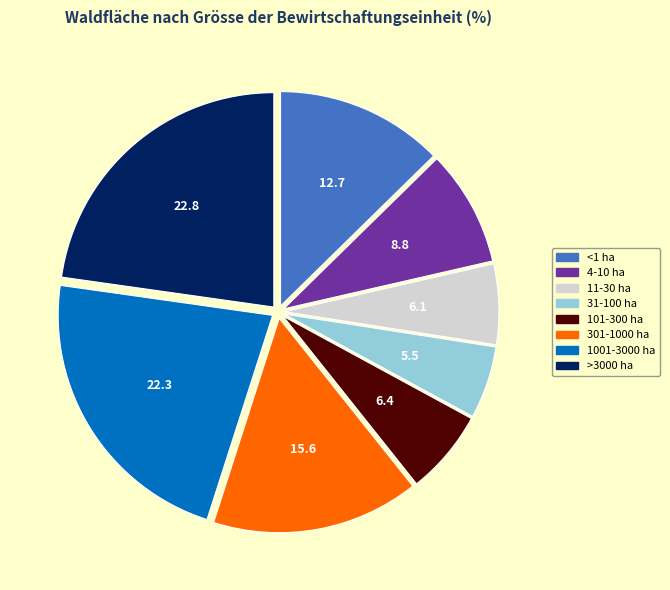

Does 1001-3000 ha represent more than half of the total?

No